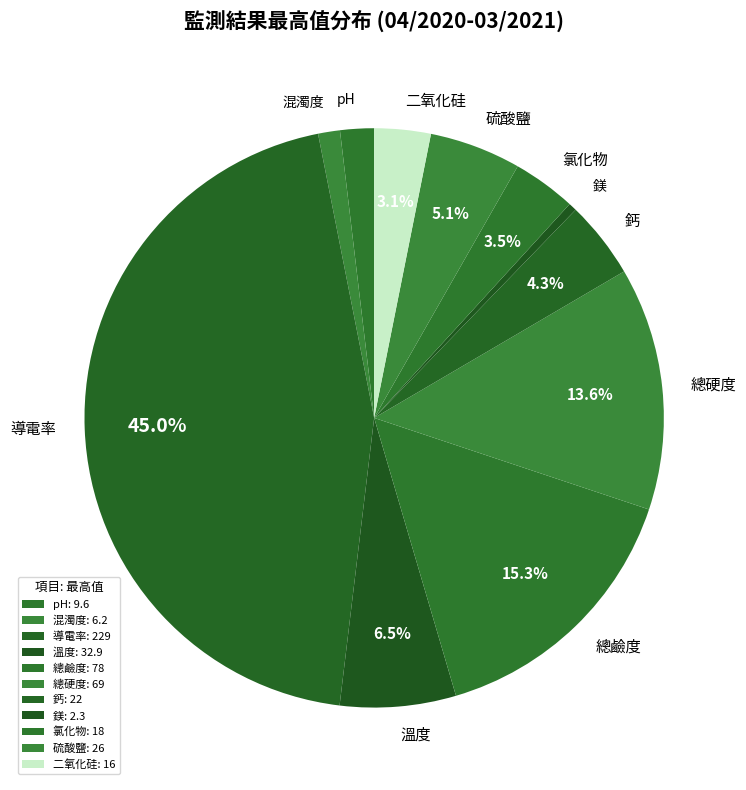

To the nearest percent, what is the combined percentage of 鈣 and 二氧化硅?

7%